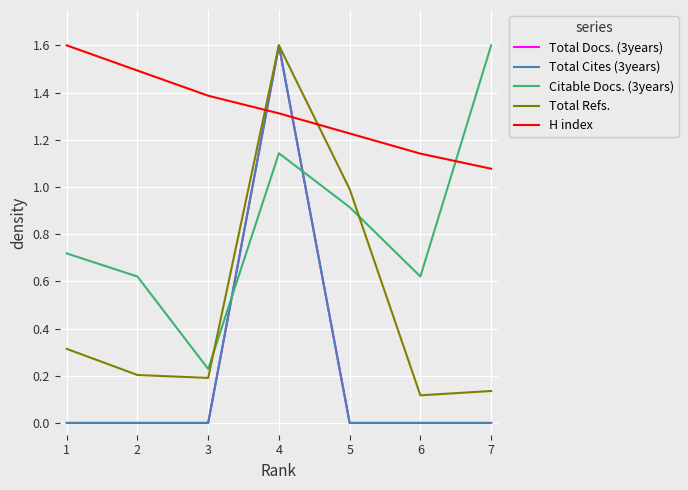

Which series has the largest total across all categories?

H index